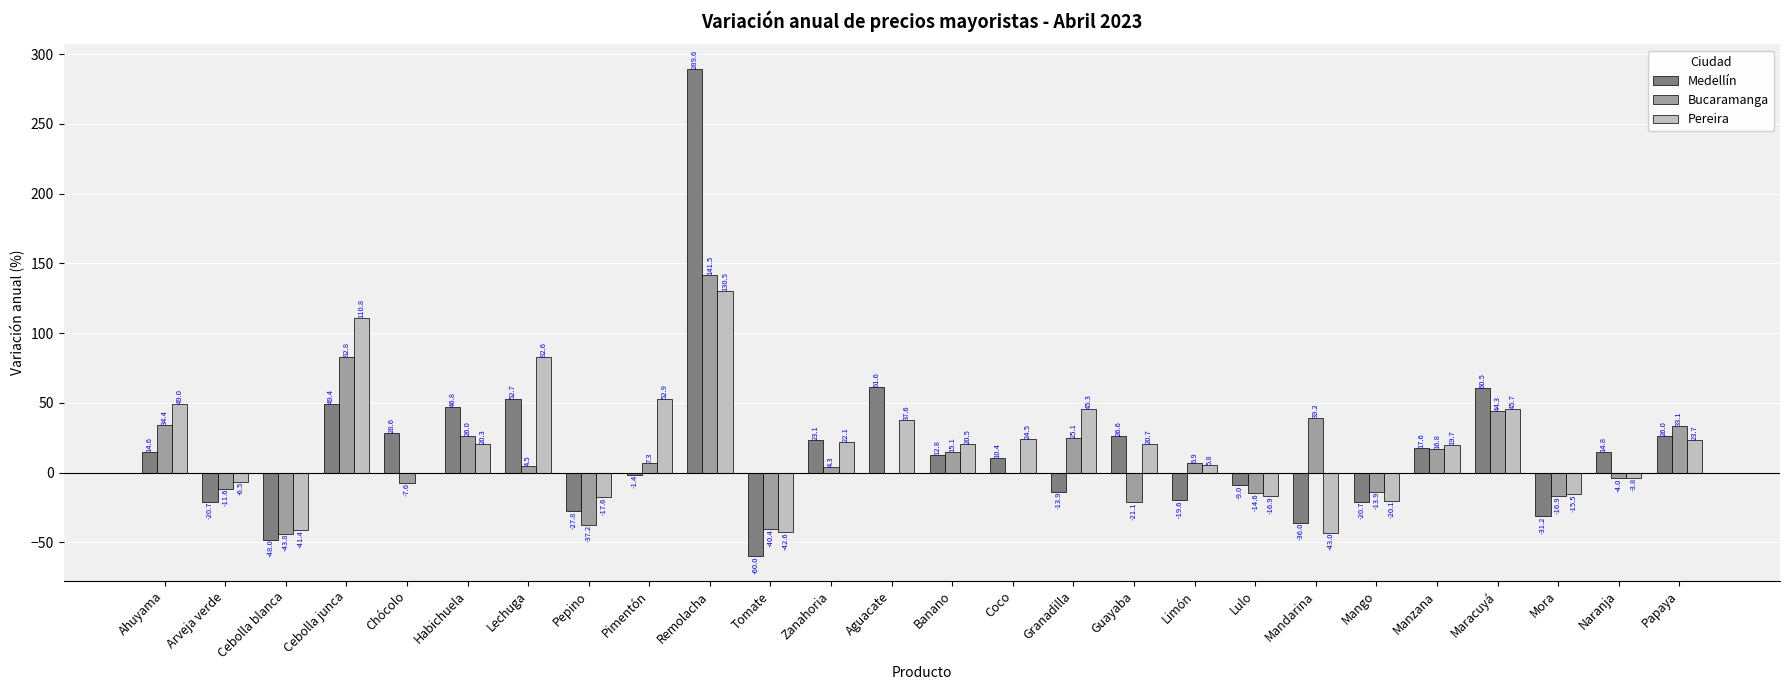

How many distinct data groups are displayed?

3